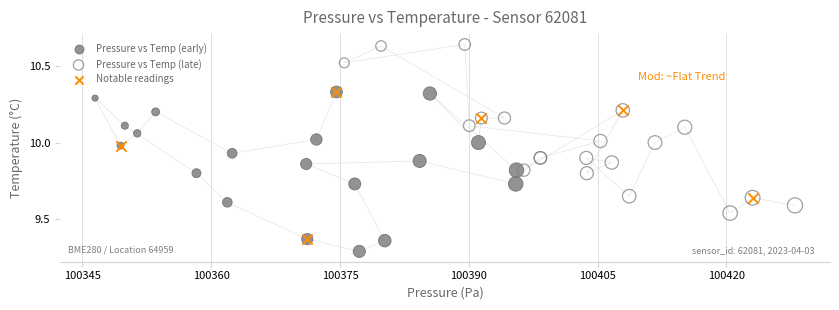

Which series reaches the maximum Y coordinate?

Pressure vs Temp (late)